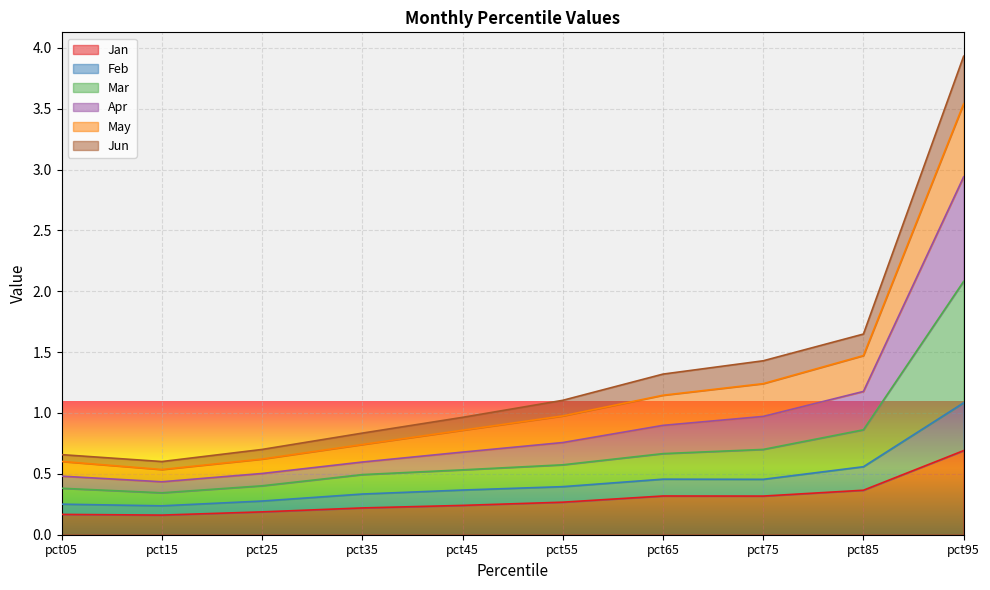

True or false: Jan and Apr intersect in this chart.

False